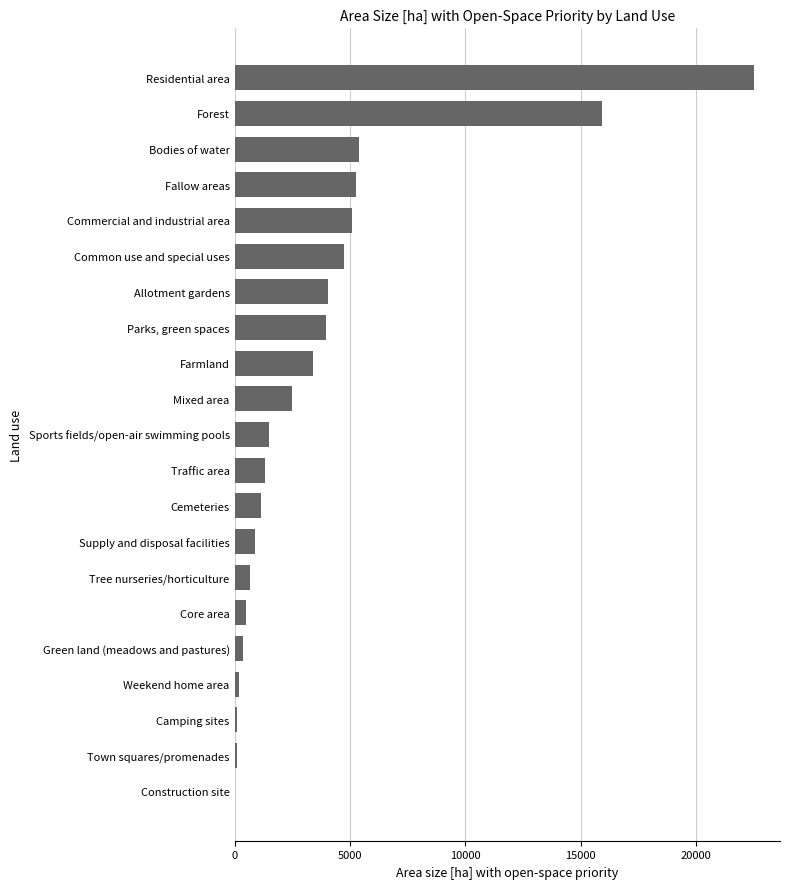

Which has a higher value, Farmland or Fallow areas?

Fallow areas